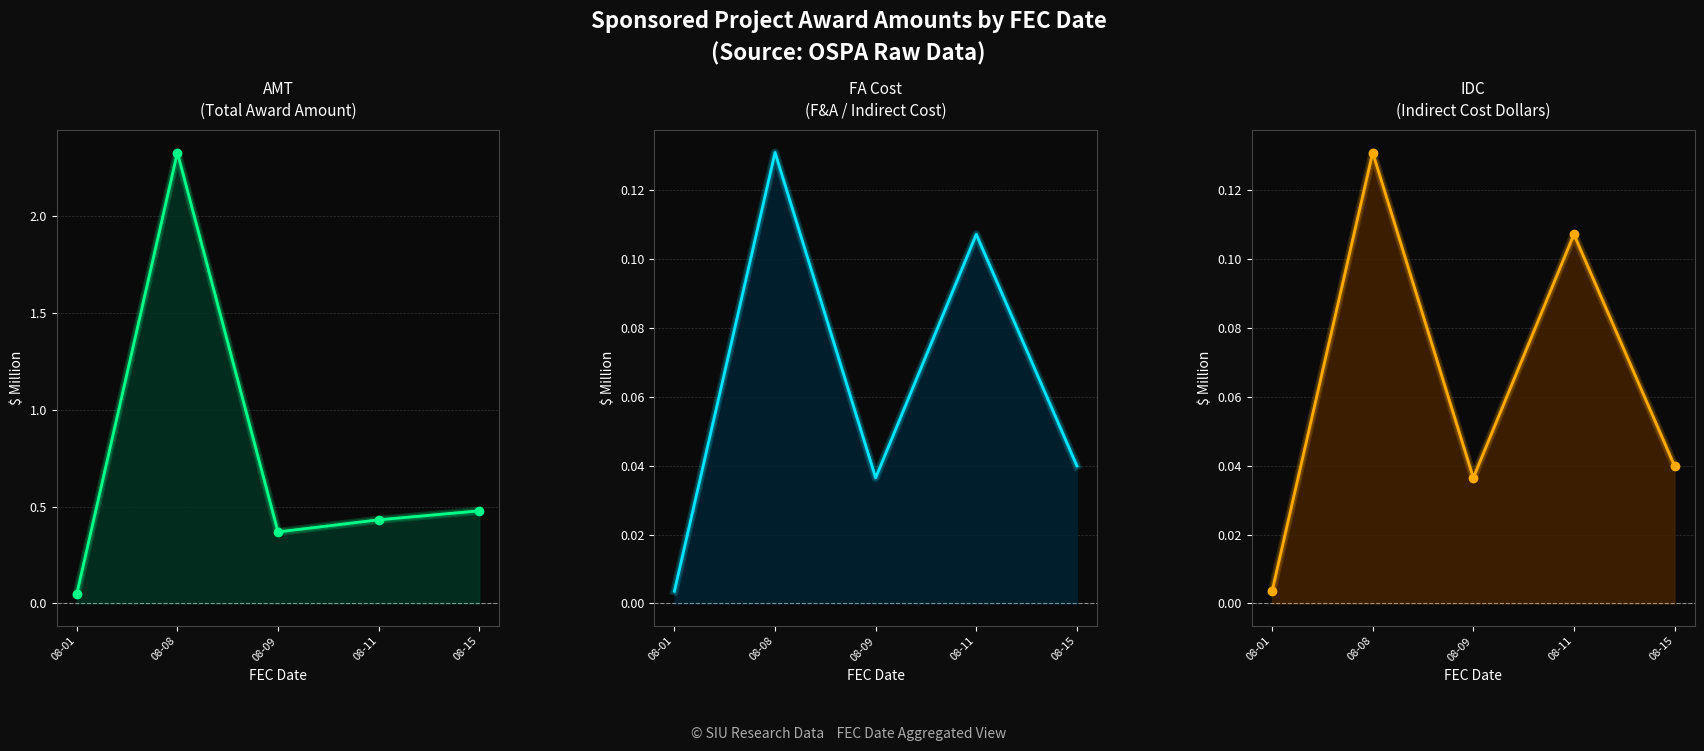

True or false: IDC and AMT cross at least once.

False